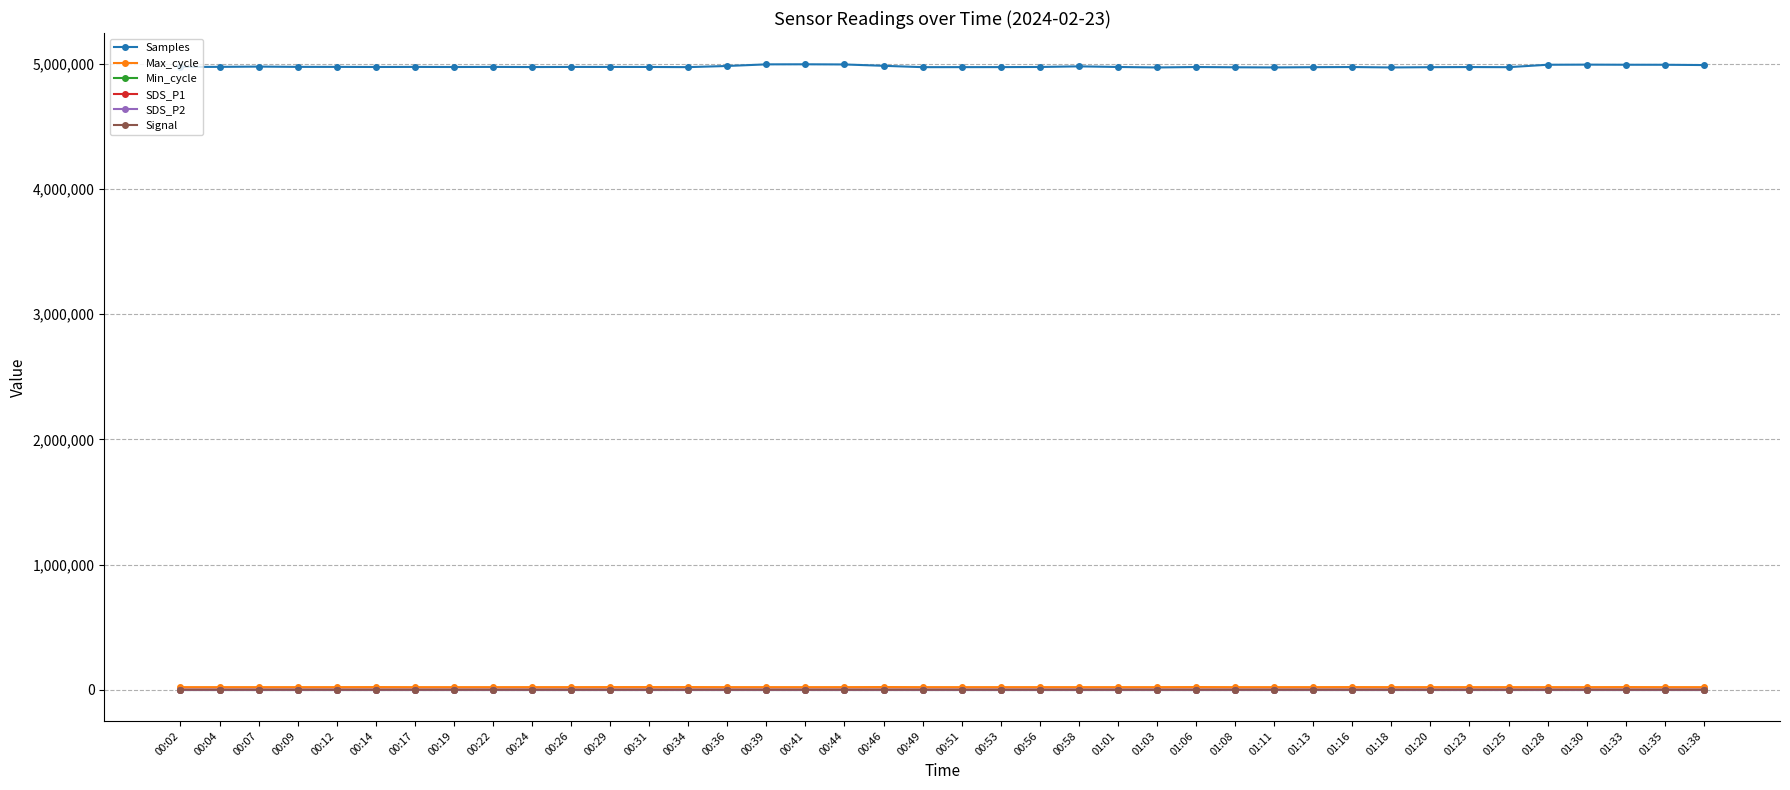

What is the label of the 22nd point from the left?

00:53